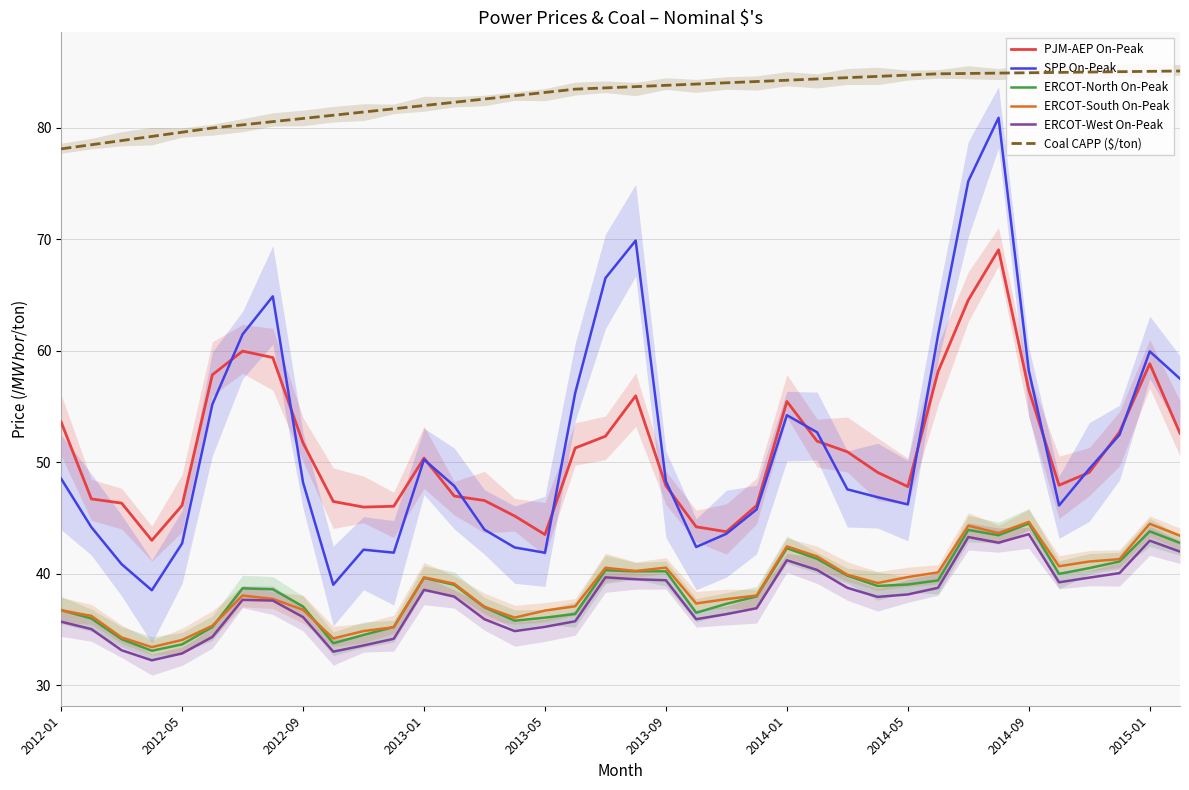

How many categories are shown in the chart?

38